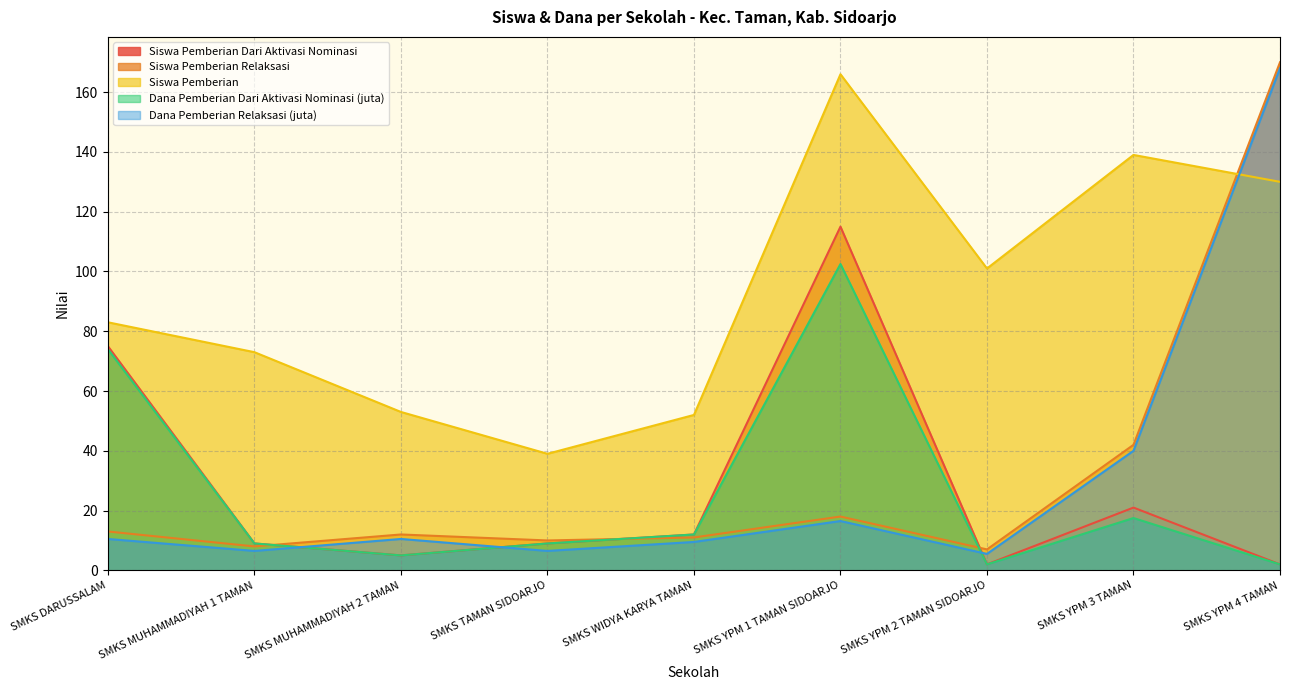

How many lines are shown in the chart?

5